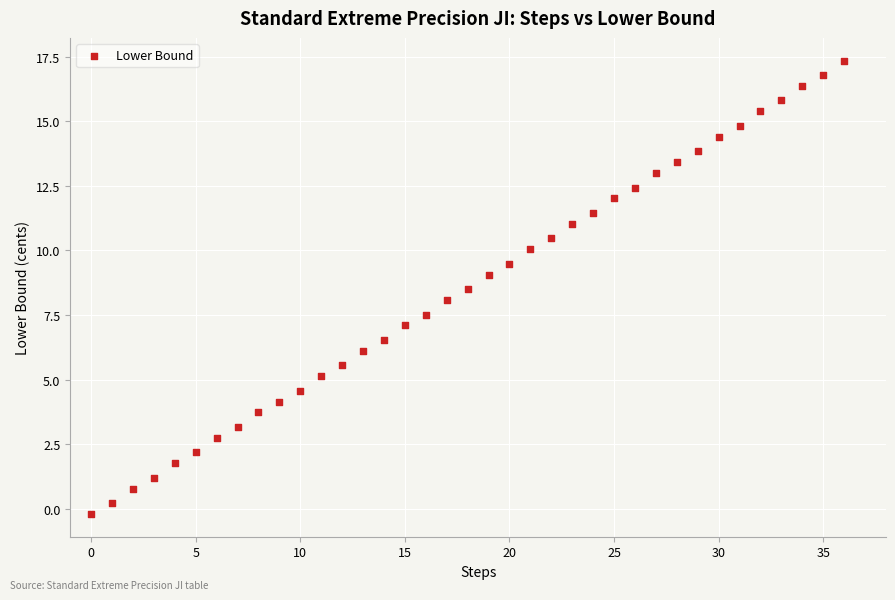

What is the range of Y values (max minus min)?

17.6